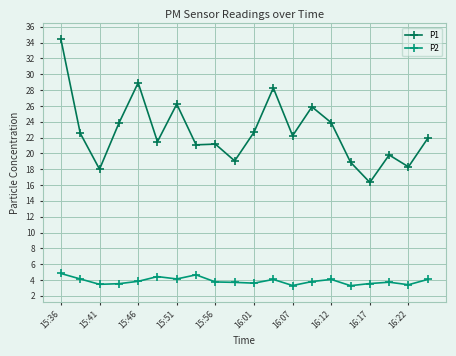

Which series has the largest total across all categories?

P1